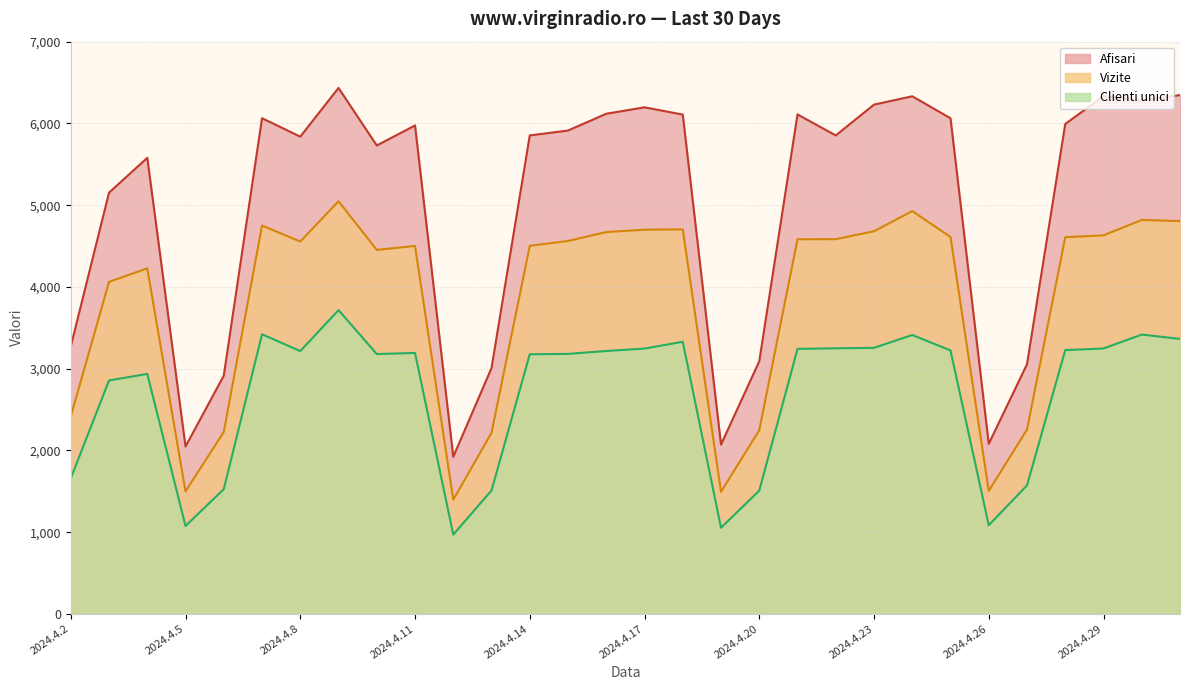

Reading left to right, extract all data points from this chart.

Afisari: 2024.4.2=3273	2024.4.3=5153	2024.4.4=5579	2024.4.5=2048	2024.4.6=2915	2024.4.7=6064	2024.4.8=5838	2024.4.9=6434	2024.4.10=5730	2024.4.11=5975	2024.4.12=1922	2024.4.13=3008	2024.4.14=5853	2024.4.15=5913	2024.4.16=6118	2024.4.17=6197	2024.4.18=6108	2024.4.19=2071	2024.4.20=3090	2024.4.21=6110	2024.4.22=5853	2024.4.23=6230	2024.4.24=6332	2024.4.25=6063	2024.4.26=2081	2024.4.27=3054	2024.4.28=5993	2024.4.29=6334	2024.4.30=6280	2024.5.1=6347
Vizite: 2024.4.2=2416	2024.4.3=4062	2024.4.4=4227	2024.4.5=1499	2024.4.6=2226	2024.4.7=4751	2024.4.8=4555	2024.4.9=5048	2024.4.10=4453	2024.4.11=4501	2024.4.12=1397	2024.4.13=2216	2024.4.14=4503	2024.4.15=4562	2024.4.16=4671	2024.4.17=4700	2024.4.18=4704	2024.4.19=1494	2024.4.20=2247	2024.4.21=4583	2024.4.22=4584	2024.4.23=4681	2024.4.24=4928	2024.4.25=4611	2024.4.26=1505	2024.4.27=2255	2024.4.28=4608	2024.4.29=4631	2024.4.30=4819	2024.5.1=4805
Clienti unici: 2024.4.2=1658	2024.4.3=2856	2024.4.4=2936	2024.4.5=1076	2024.4.6=1526	2024.4.7=3421	2024.4.8=3215	2024.4.9=3716	2024.4.10=3179	2024.4.11=3192	2024.4.12=970	2024.4.13=1510	2024.4.14=3176	2024.4.15=3181	2024.4.16=3216	2024.4.17=3246	2024.4.18=3329	2024.4.19=1054	2024.4.20=1508	2024.4.21=3242	2024.4.22=3249	2024.4.23=3255	2024.4.24=3412	2024.4.25=3223	2024.4.26=1085	2024.4.27=1572	2024.4.28=3227	2024.4.29=3247	2024.4.30=3417	2024.5.1=3364